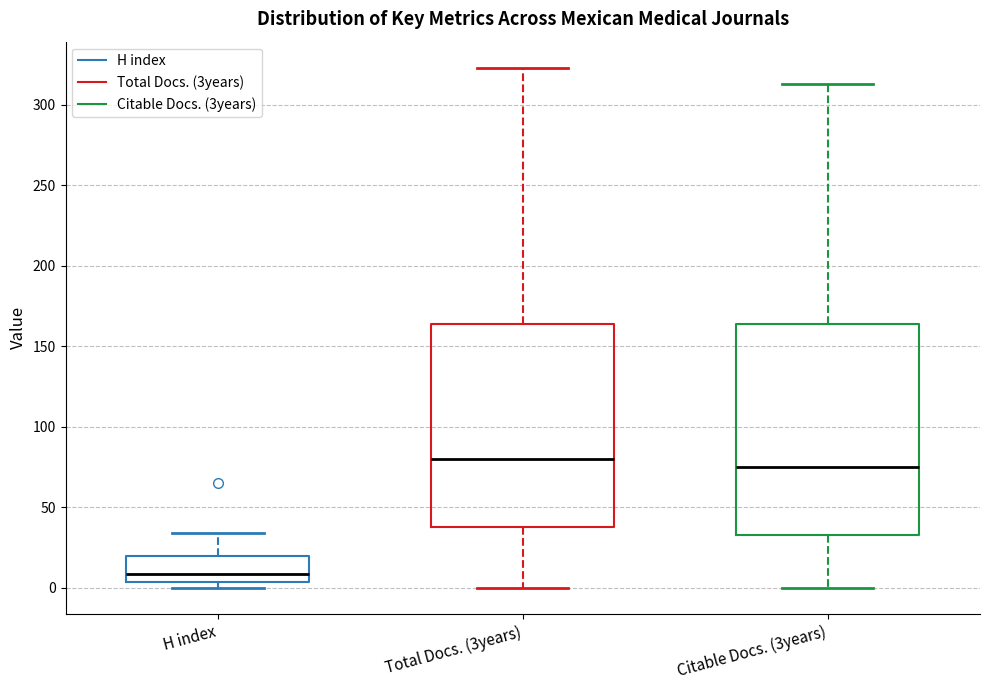

Which box's median line is the lowest?

H index